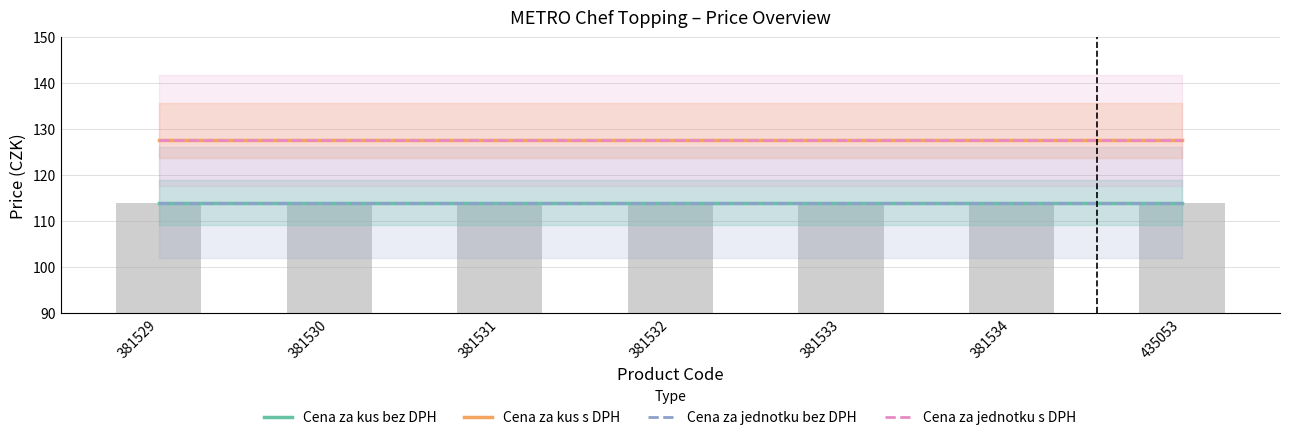

What is the total value across all series at 381532?

483.4